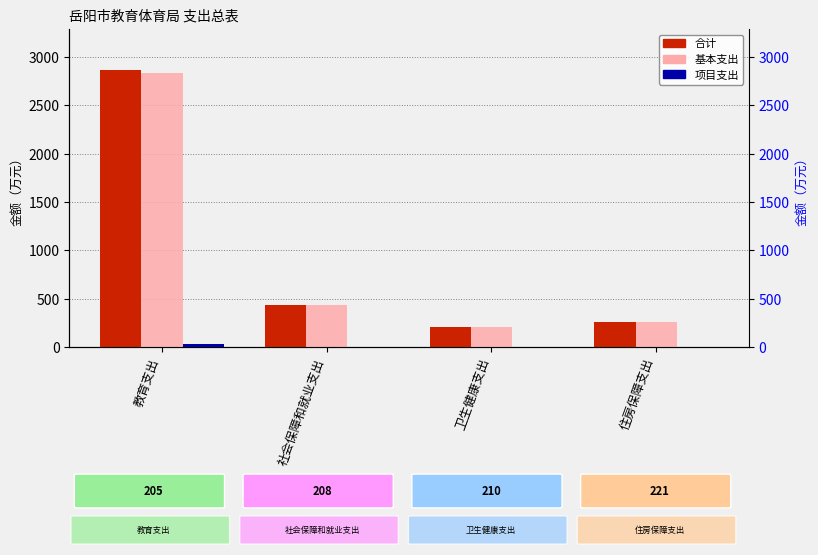

Which series has the widest spread of values?

合计